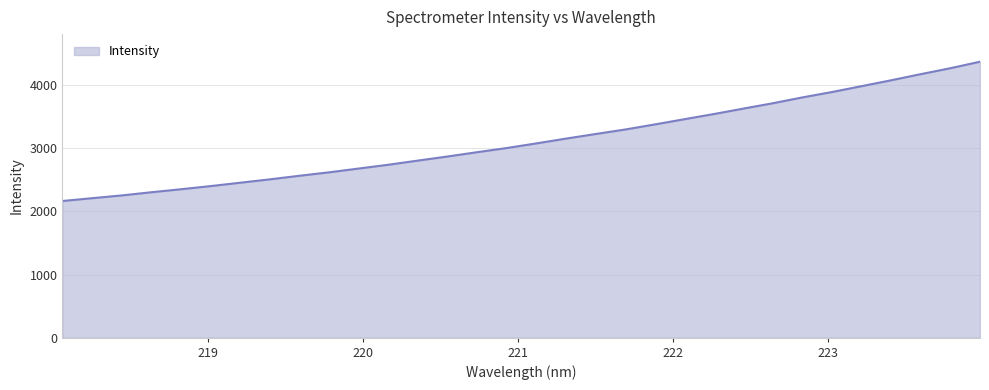

Reading left to right, what are all the values shown in this chart?

2164.8	2209.4	2253.2	2303.6	2351.2	2401.1	2454.6	2507.9	2564.7	2619.1	2679.2	2739.2	2805.0	2870.0	2938.1	3004.1	3077.2	3153.3	3225.9	3297.3	3377.5	3460.2	3542.4	3629.0	3714.1	3806.6	3891.8	3984.7	4077.9	4174.9	4268.8	4371.6